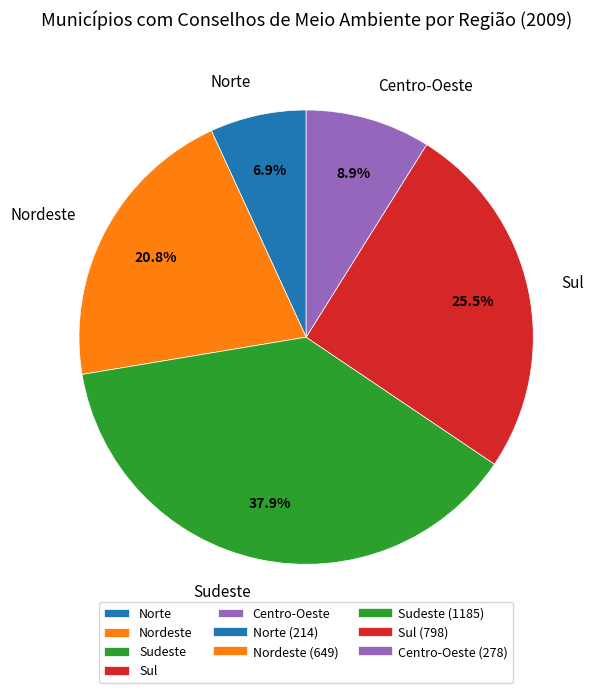

How many segments does this pie chart have?

5